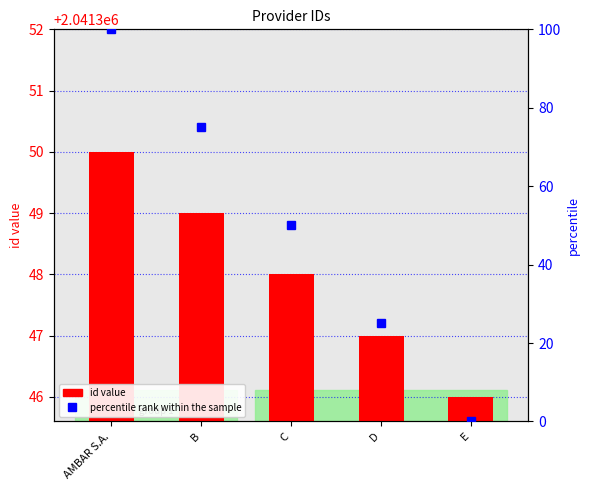

Are the bars grouped side by side (vs. stacked)?

Yes